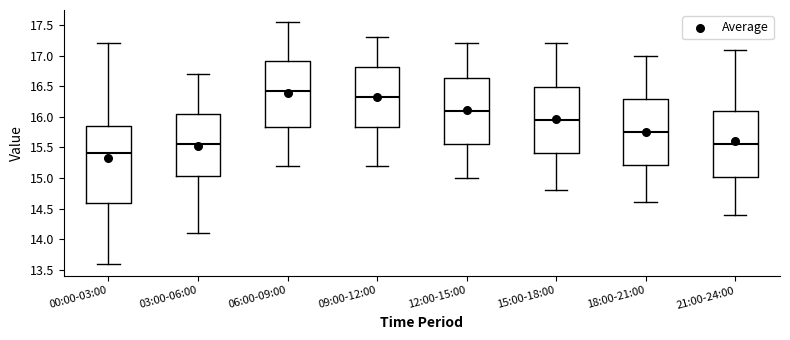

Where does the median line of the box for 12:00-15:00 sit on the y-axis? The values are not printed on the chart, so give them approximately, as read against the axis.

16.10